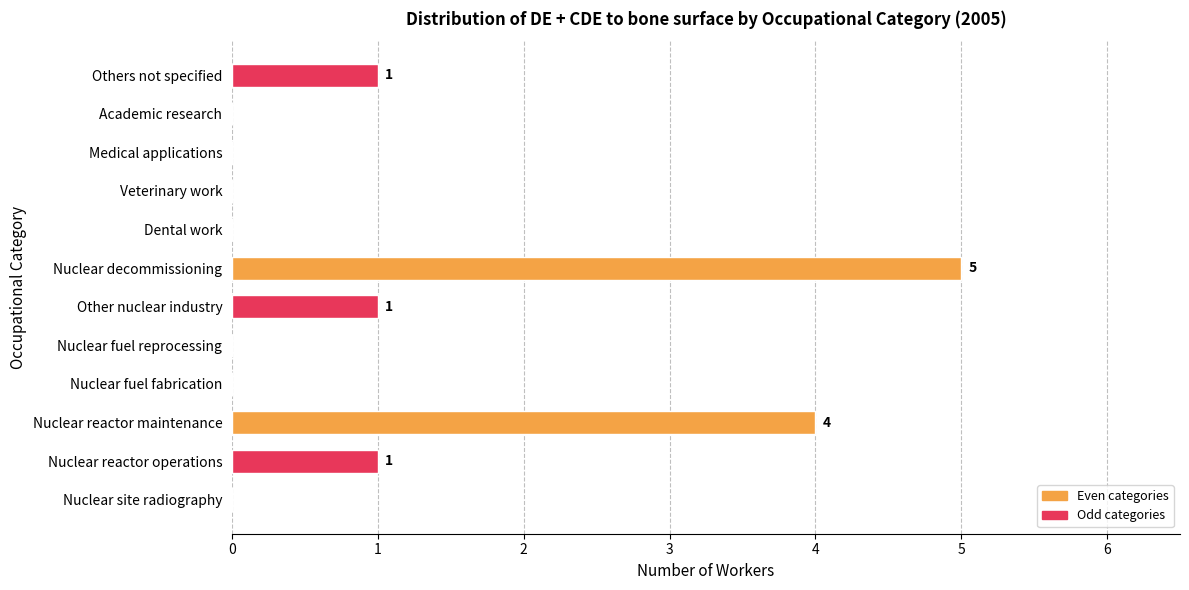

What value does the data have at Nuclear reactor maintenance?

4